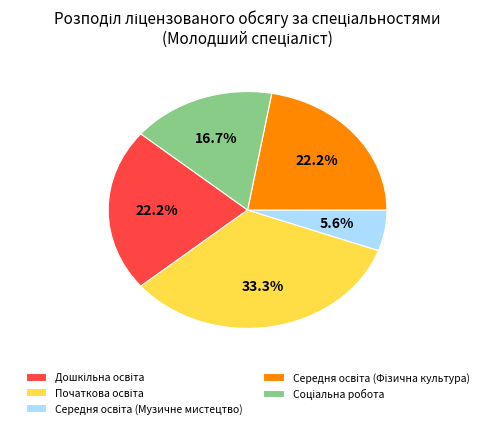

Is there a majority slice in this chart?

No